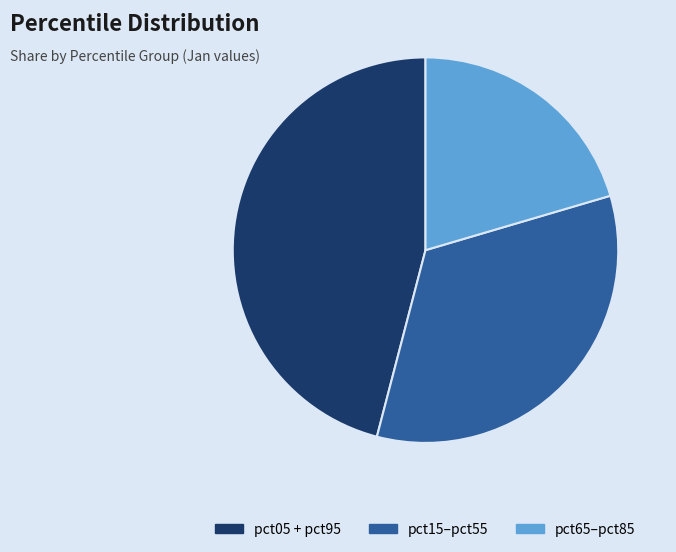

Does pct05 + pct95 account for over 50% of the chart?

No